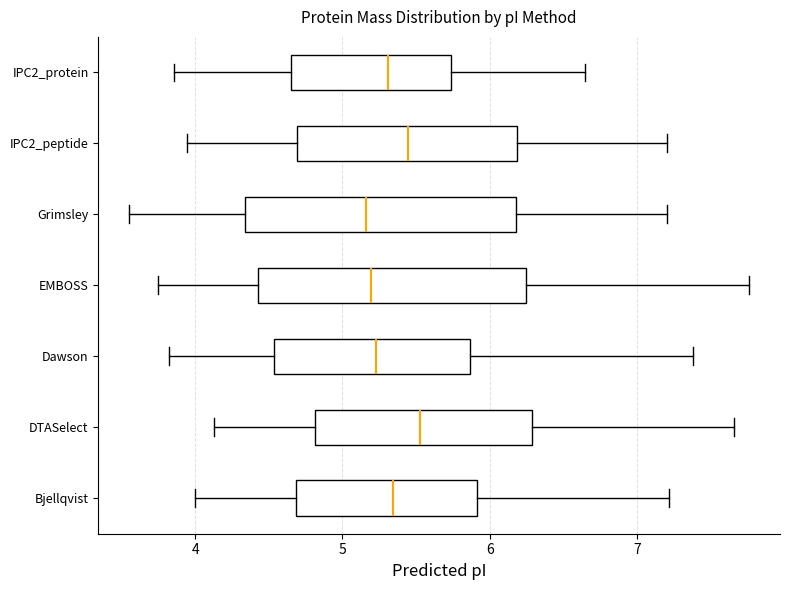

Where does the median line of the box for Dawson sit on the x-axis? The values are not printed on the chart, so give them approximately, as read against the axis.

5.2